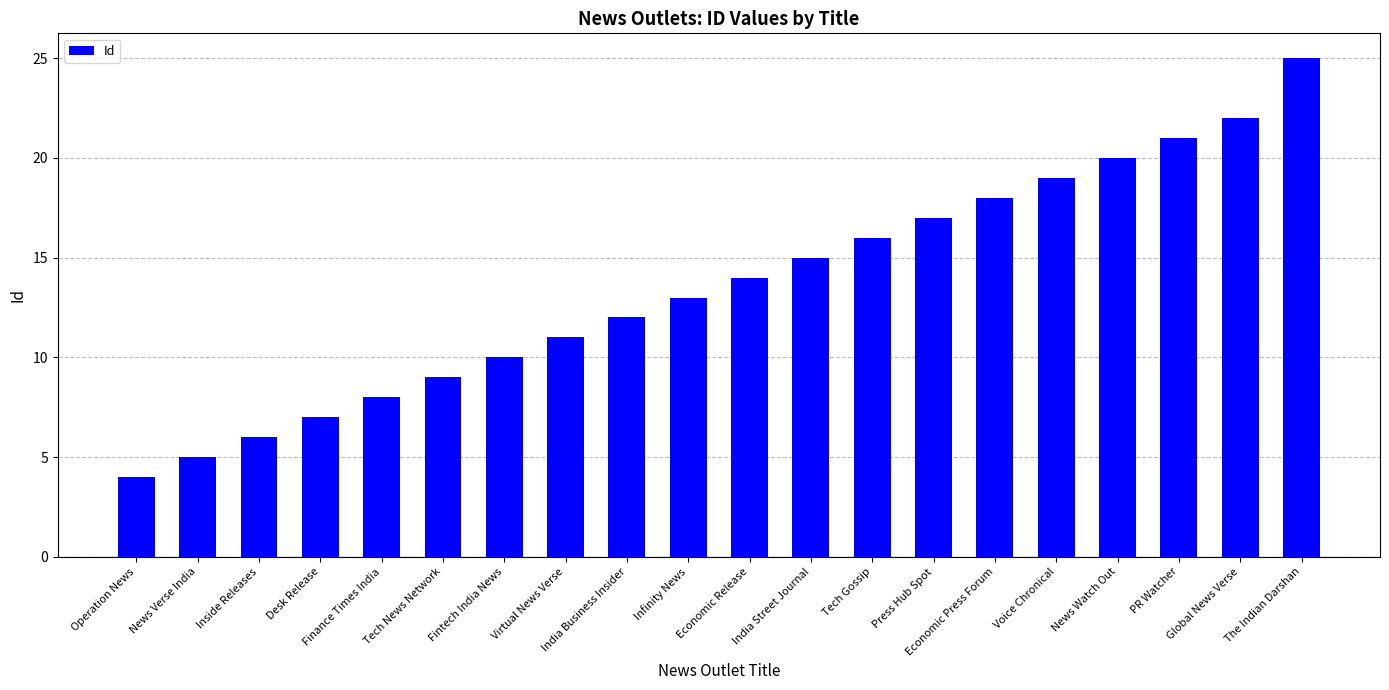

Rank the categories by value from lowest to highest.

Operation News, News Verse India, Inside Releases, Desk Release, Finance Times India, Tech News Network, Fintech India News, Virtual News Verse, India Business Insider, Infinity News, Economic Release, India Street Journal, Tech Gossip, Press Hub Spot, Economic Press Forum, Voice Chronical, News Watch Out, PR Watcher, Global News Verse, The Indian Darshan